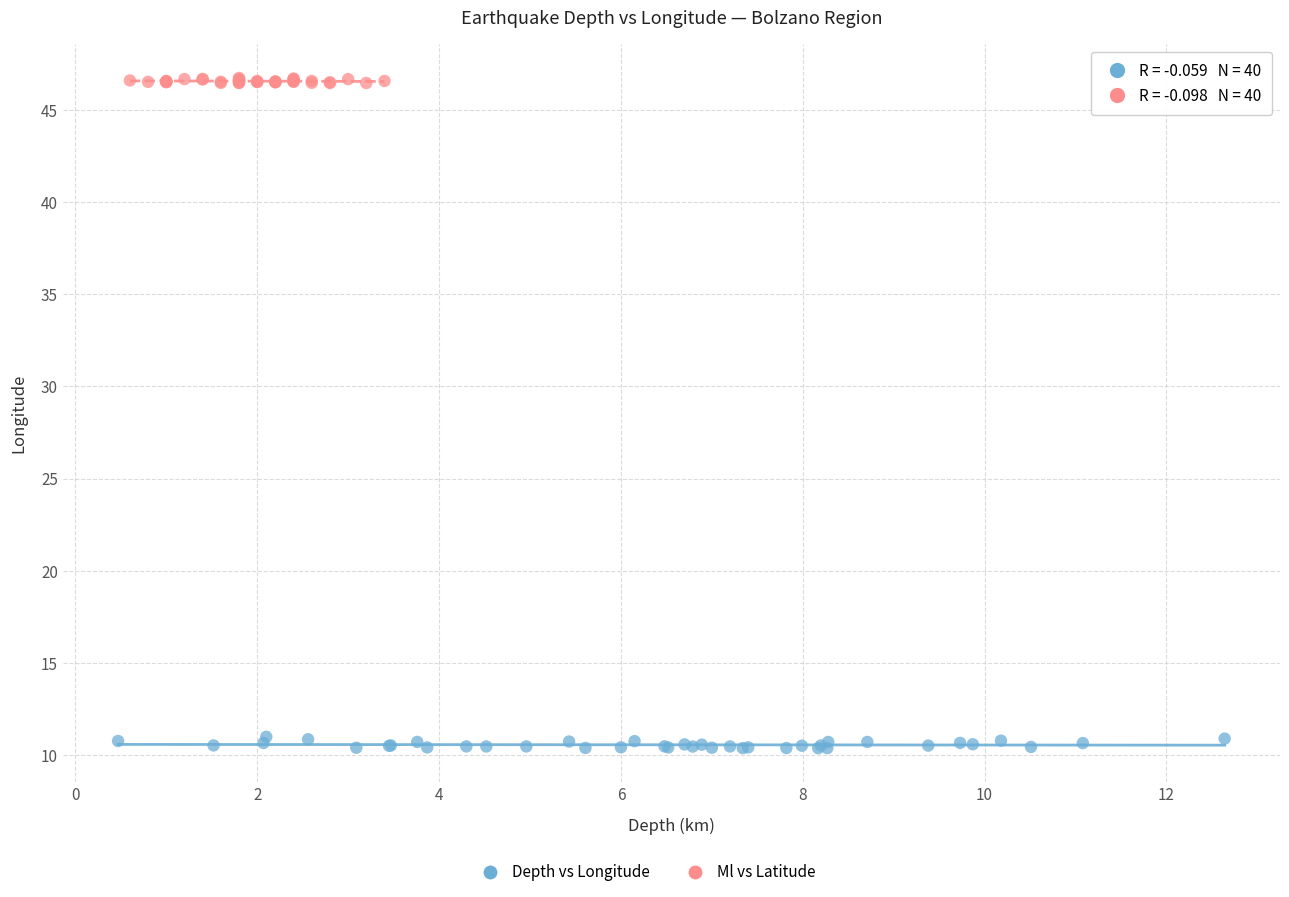

Which series has the largest Y range (max minus min)?

Depth vs Longitude